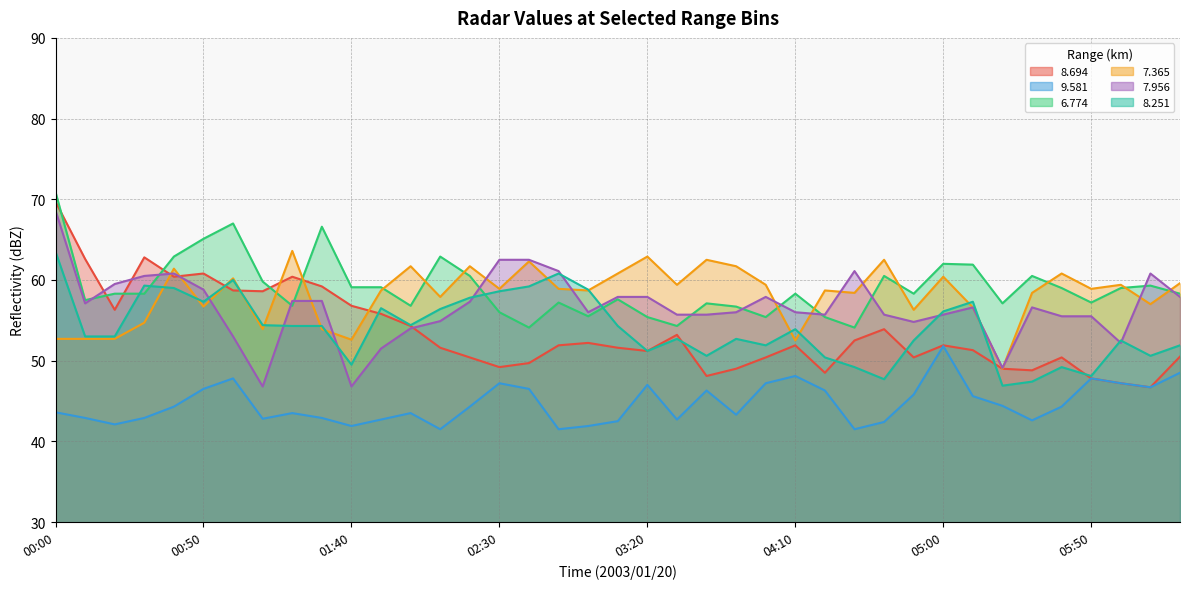

What is the spread (max minus min) of values at 06:20?

11.1